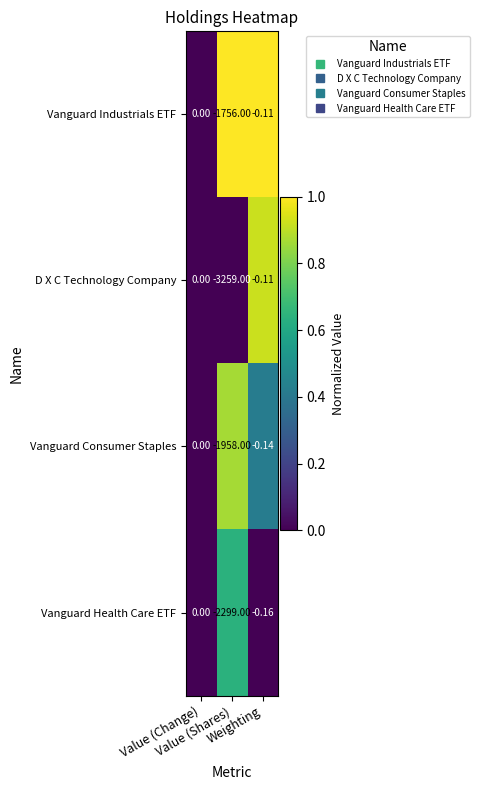

Which series has the largest total across all categories?

Vanguard Industrials ETF